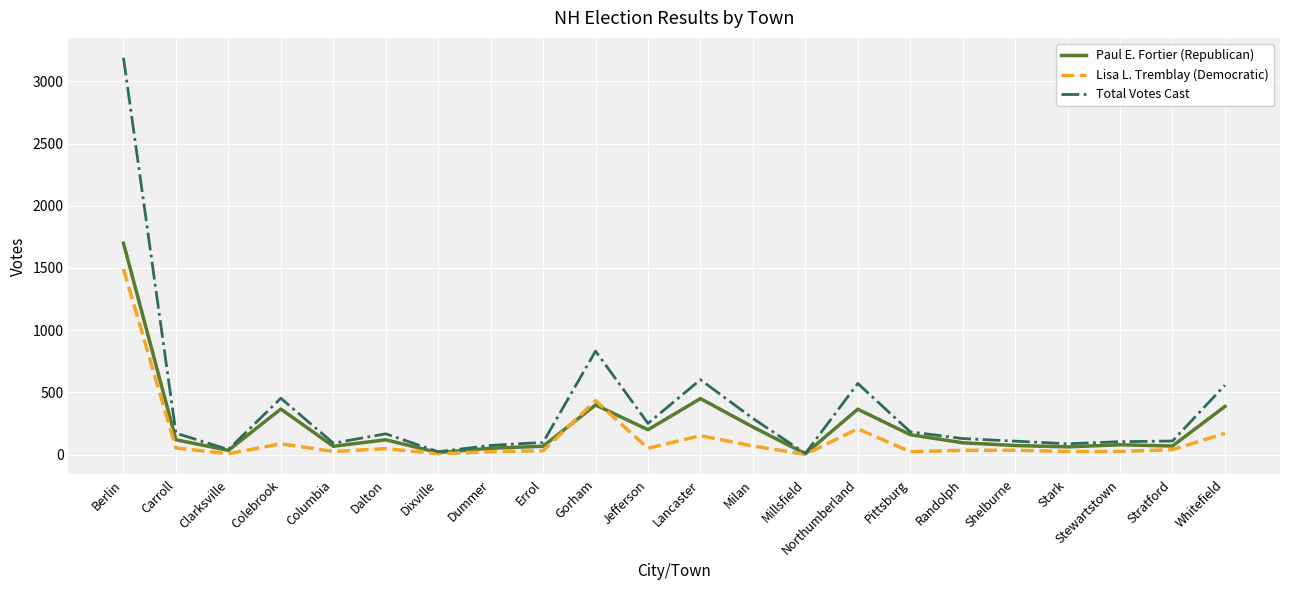

What are all the series names shown in the legend?

Paul E. Fortier (Republican), Lisa L. Tremblay (Democratic), Total Votes Cast